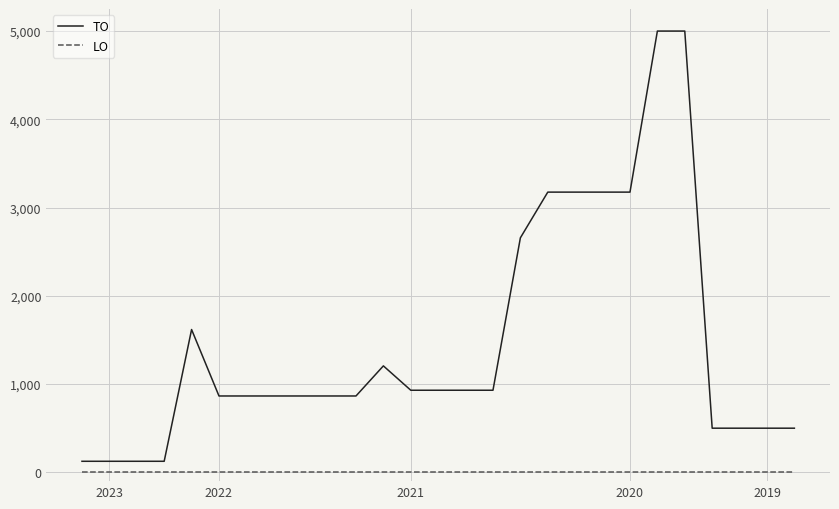

Reading left to right, list all the values displayed in this chart.

TO: 125	125	125	125	1618	865	865	865	865	865	865	1206	930	930	930	930	2657	3175	3175	3175	3175	5000	5000	500	500	500	500
LO: 0	0	0	0	0	0	0	0	0	0	0	0	0	0	0	0	0	0	0	0	0	0	0	0	0	0	0